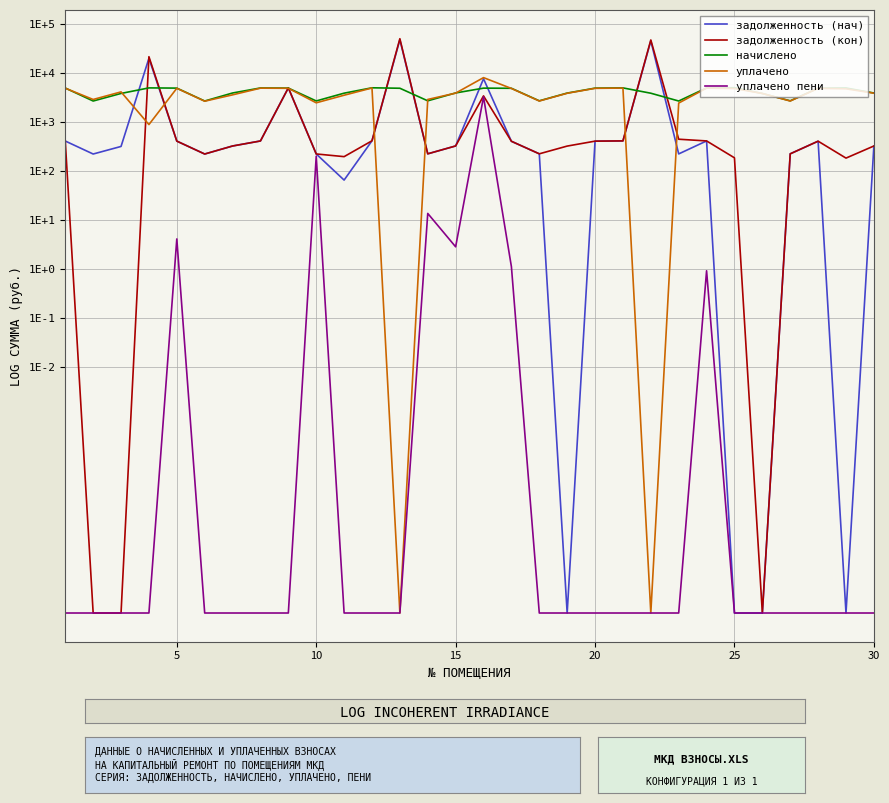

What is the average value of the задолженность (нач) series?

4355.7